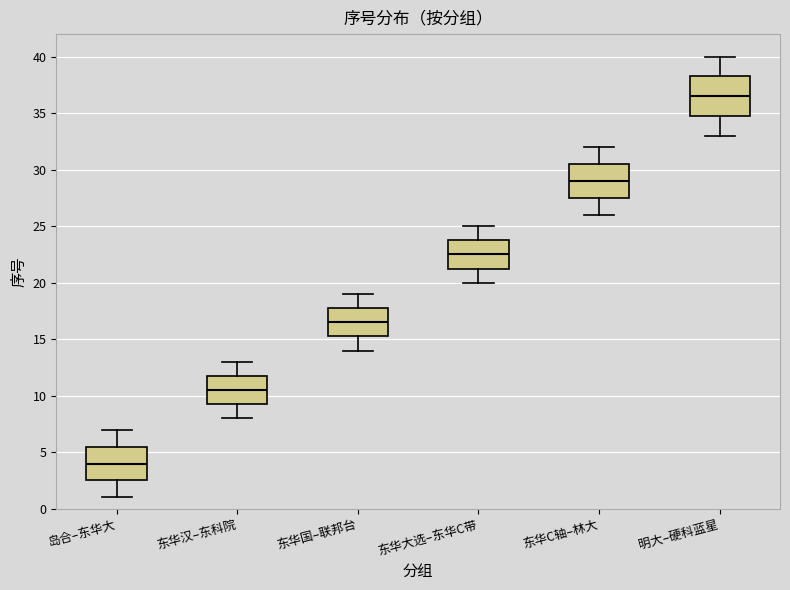

Reading left to right, transcribe this box plot: for each box, give where its median line is, the range the box spans, and where its two whiskers end, as read against the y-axis. The values are not printed on the chart, so give them approximately, as read against the axis.

岛合–东华大: median 4.0, box 2.5 to 5.5, whiskers 1.0 to 7.0
东华汉–东科院: median 10.5, box 9.5 to 12.0, whiskers 8.0 to 13.0
东华国–联邦台: median 16.5, box 15.5 to 18.0, whiskers 14.0 to 19.0
东华大选–东华C带: median 22.5, box 21.5 to 24.0, whiskers 20.0 to 25.0
东华C轴–林大: median 29.0, box 27.5 to 30.5, whiskers 26.0 to 32.0
明大–硬科蓝星: median 36.5, box 35.0 to 38.5, whiskers 33.0 to 40.0